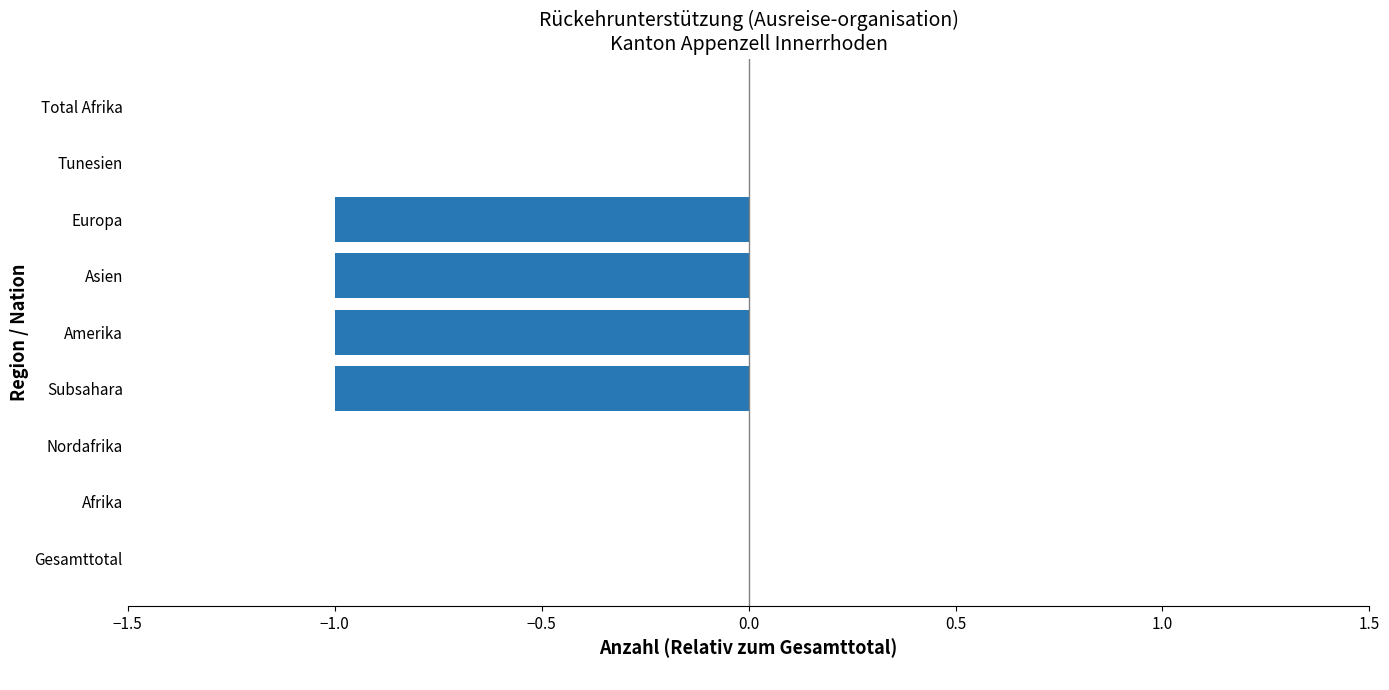

What is the sum of all values?

-4